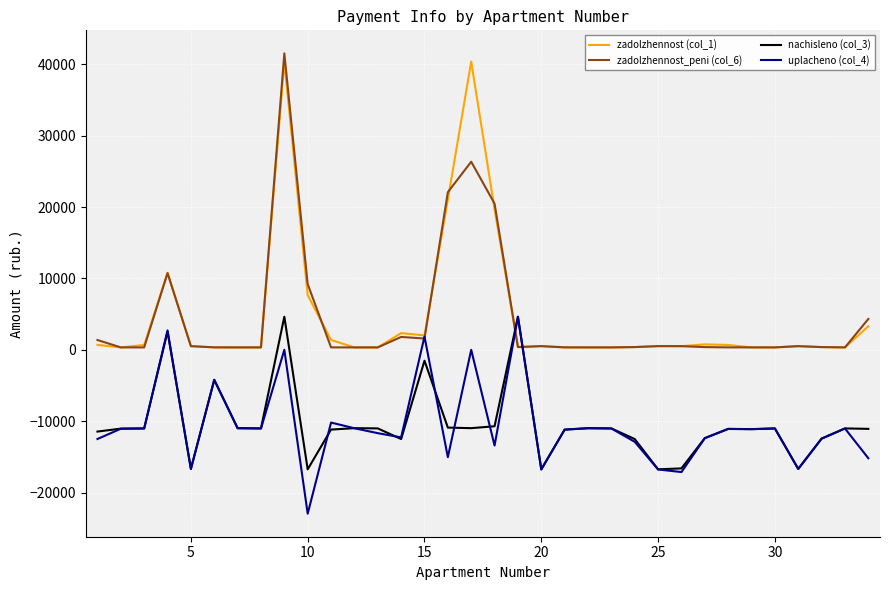

How many lines are shown in the chart?

4